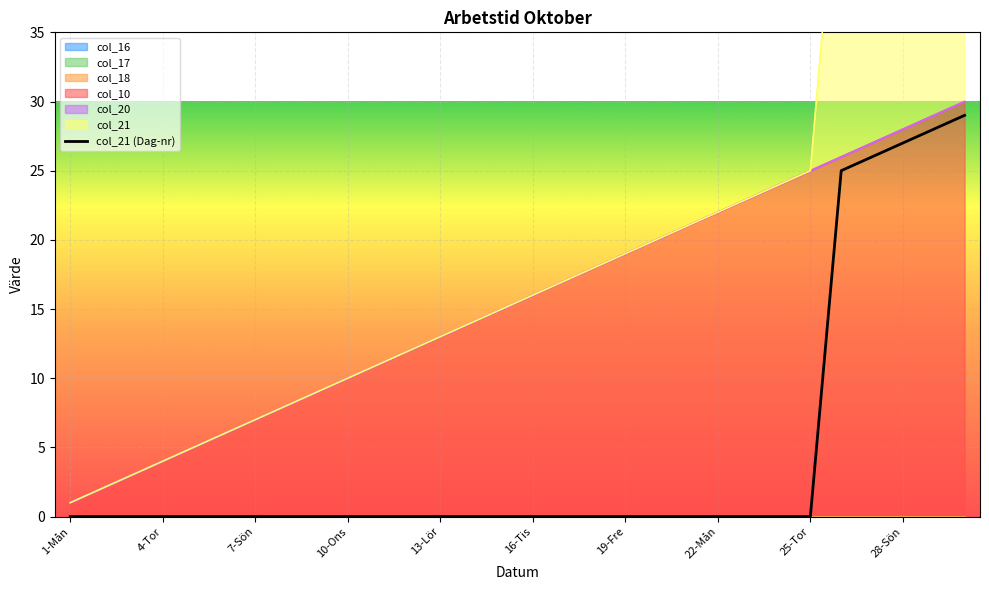

Count the number of categories in the chart.

30